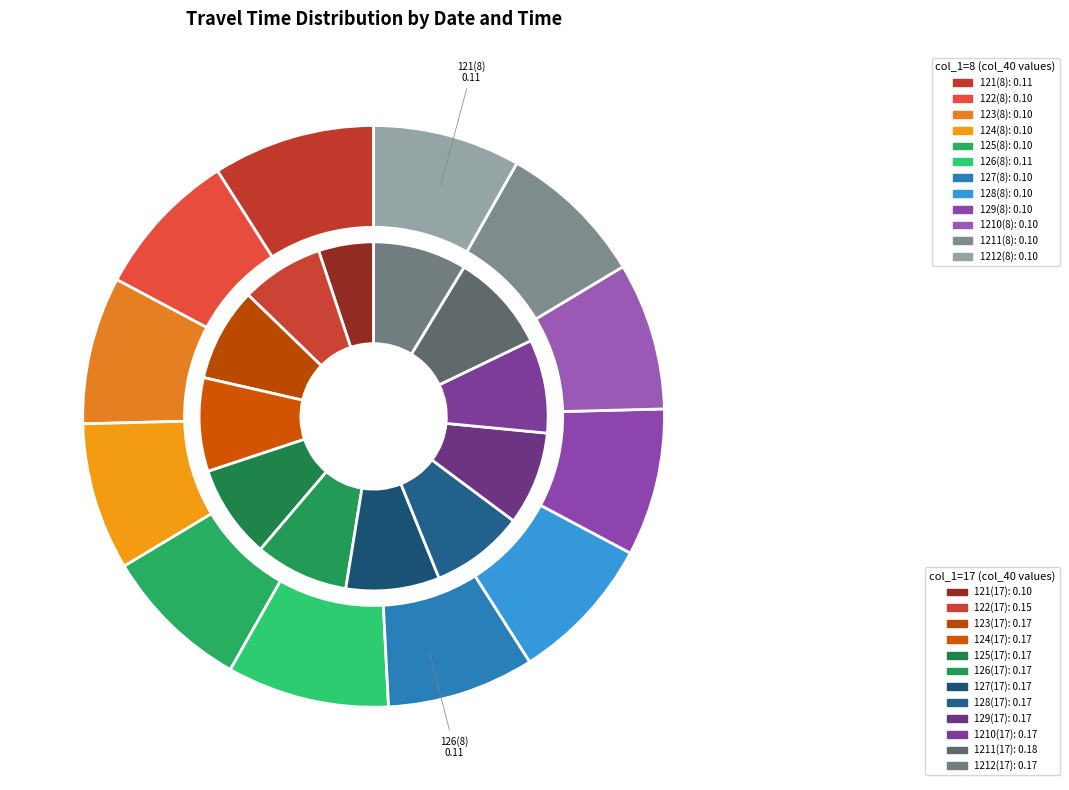

Do 8 and 4 together represent more than half of the pie?

No